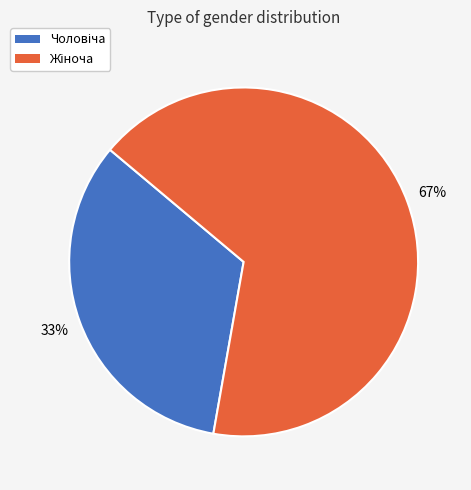

To the nearest percent, what is the average slice percentage?

50%